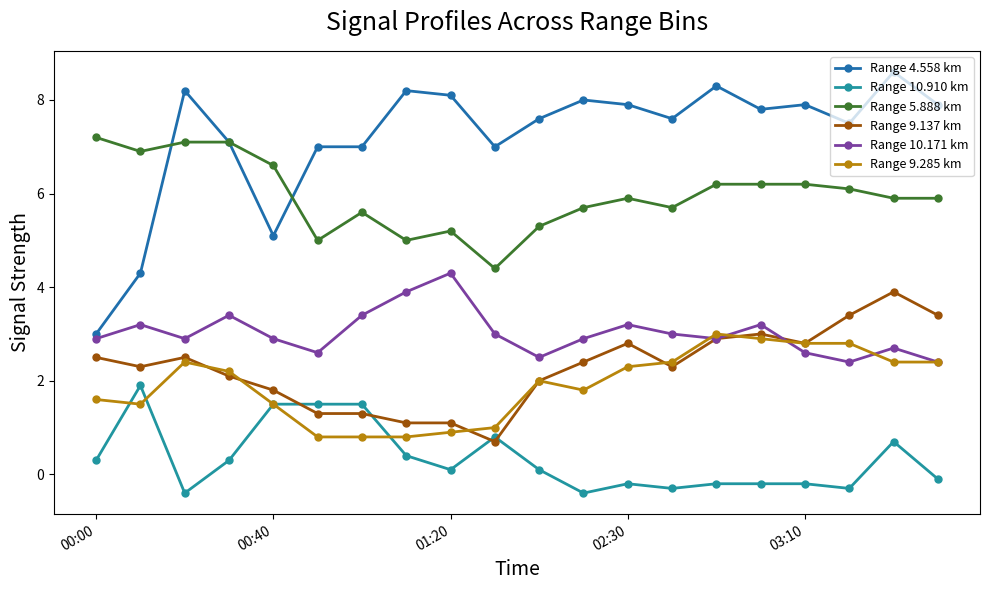

True or false: Range 5.888 km has more than 0 points higher than both neighbors.

True